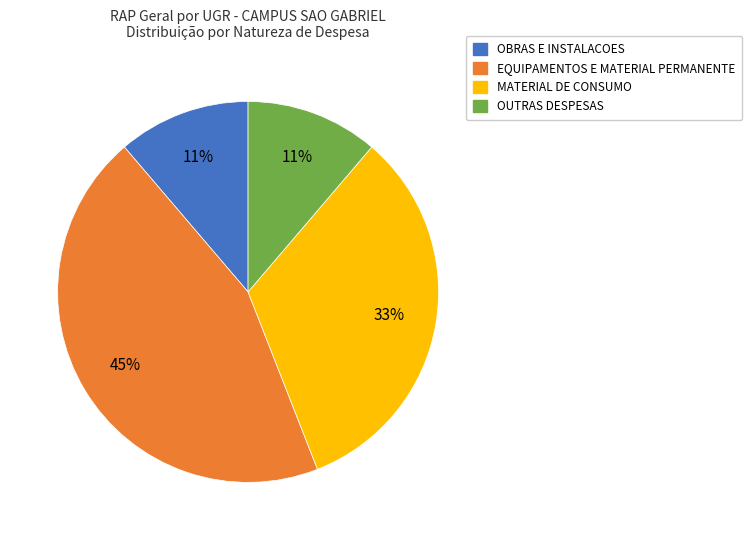

Does any single category account for the majority?

No